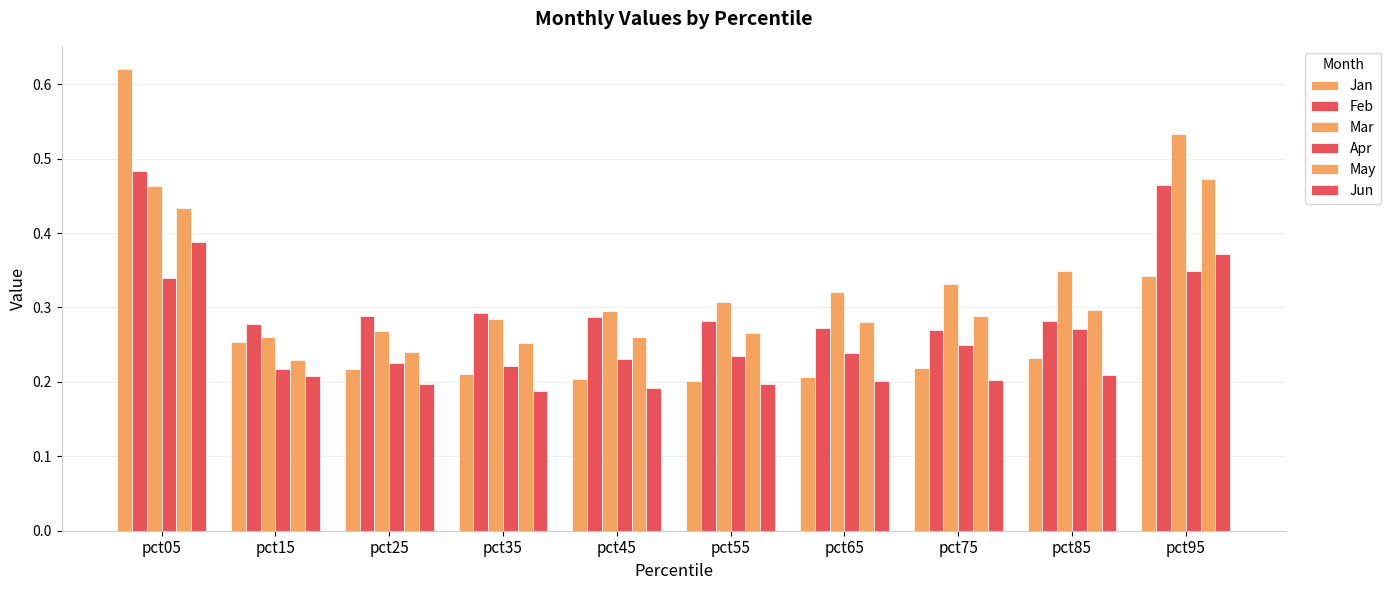

Between pct45 and pct55, which series saw the biggest shift?

Mar